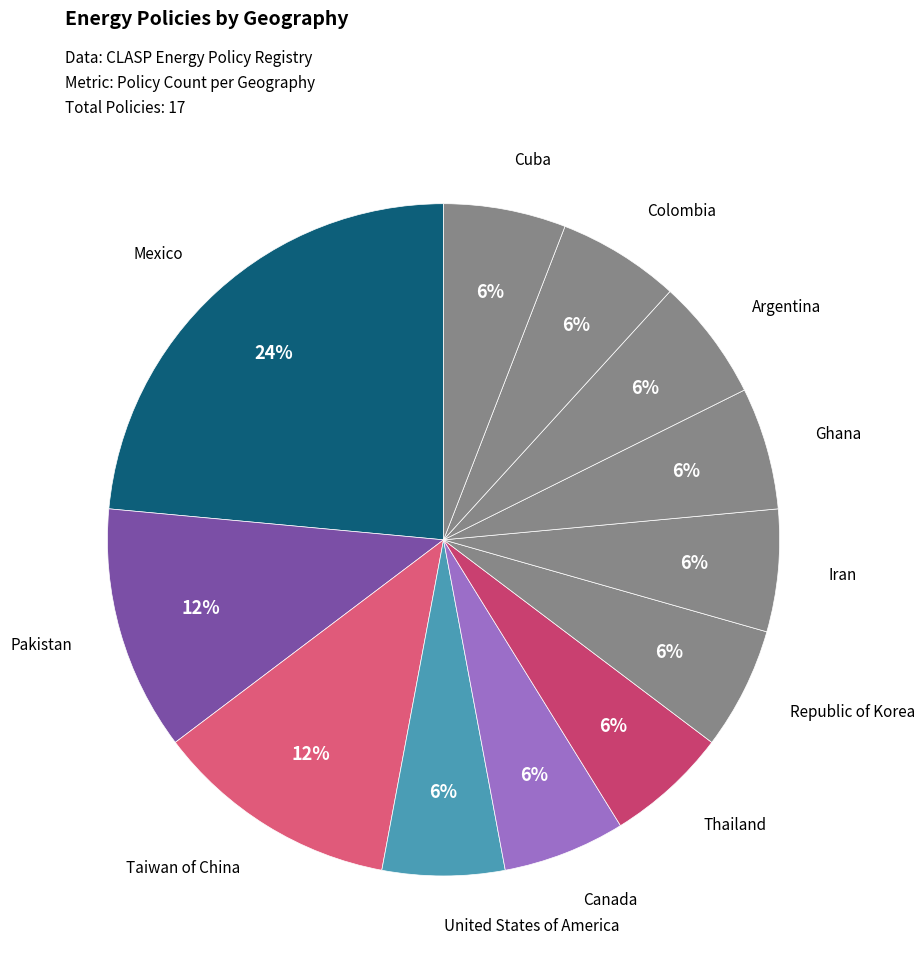

How many slices are in this pie chart?

12